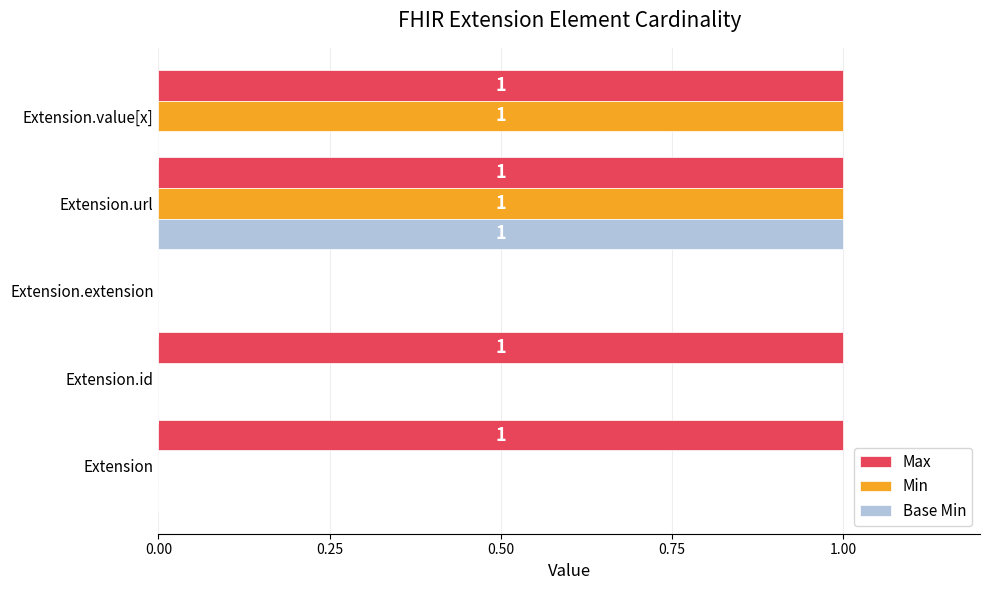

At which category is the sum across all series the highest?

Extension.url